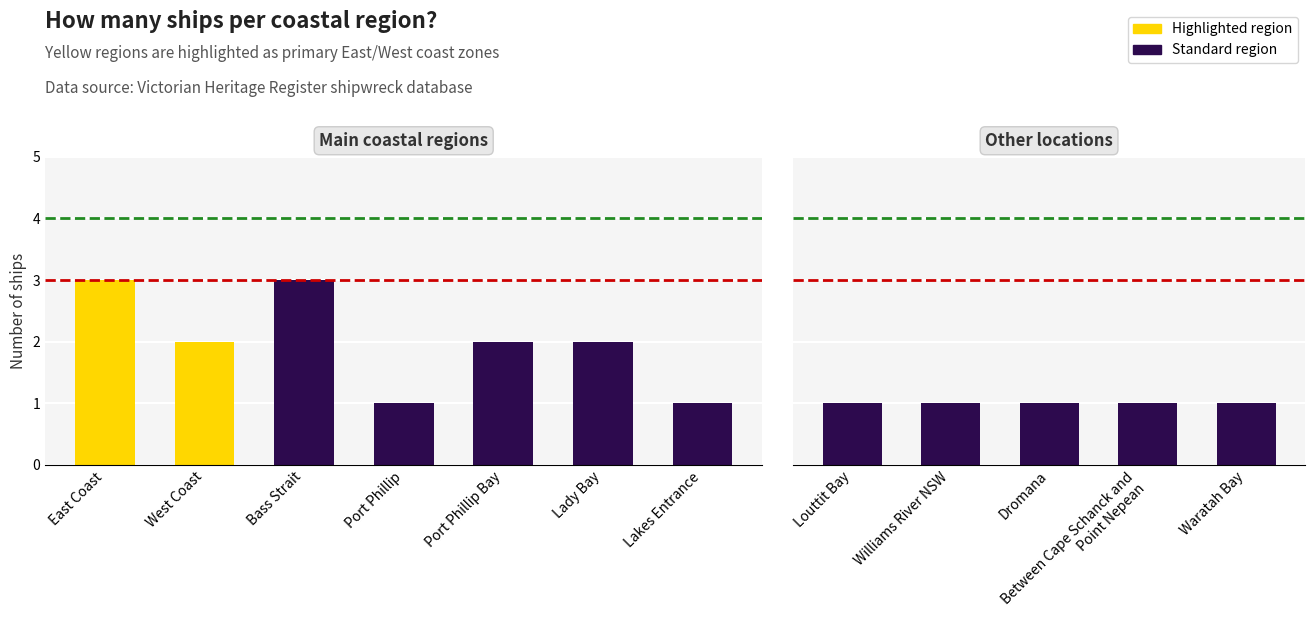

What is the greatest value displayed?

3